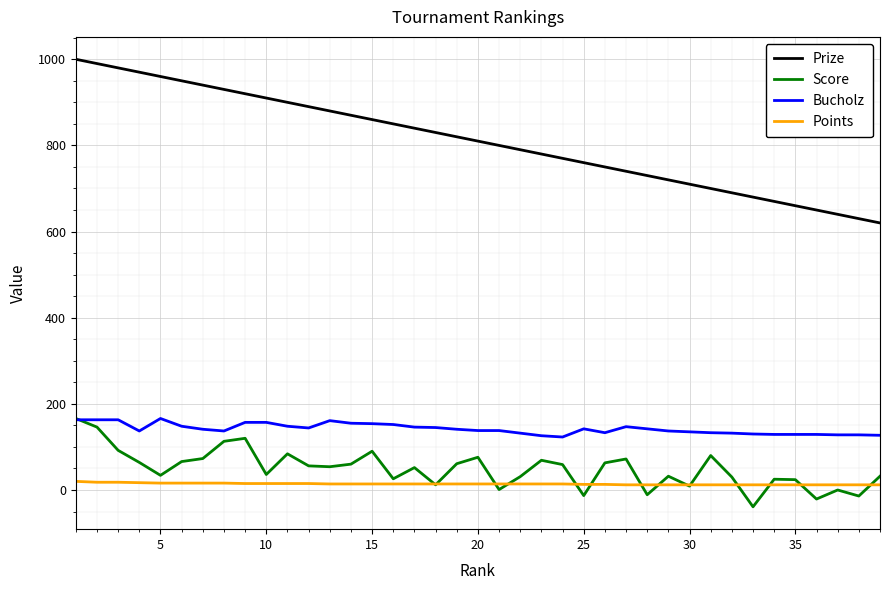

Which series has the largest range (max minus min)?

Prize